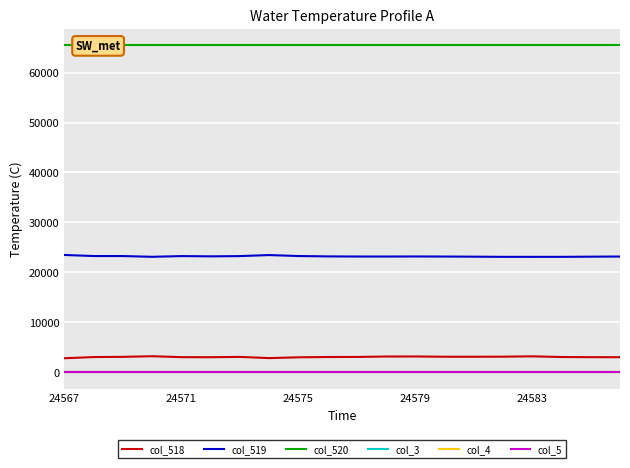

Between 24579 and 12, which series saw the biggest shift?

col_519